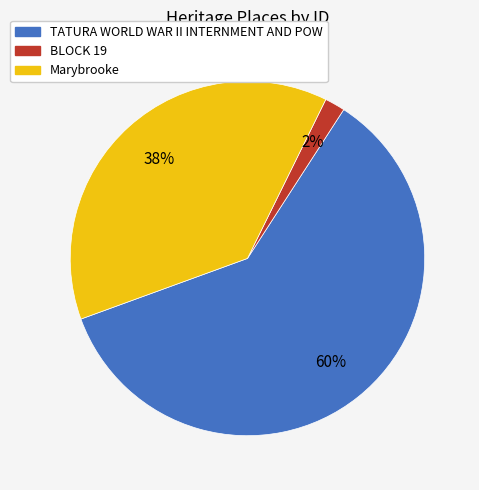

The TATURA WORLD WAR II INTERNMENT AND POW slice represents 67% of the pie. True or false?

False